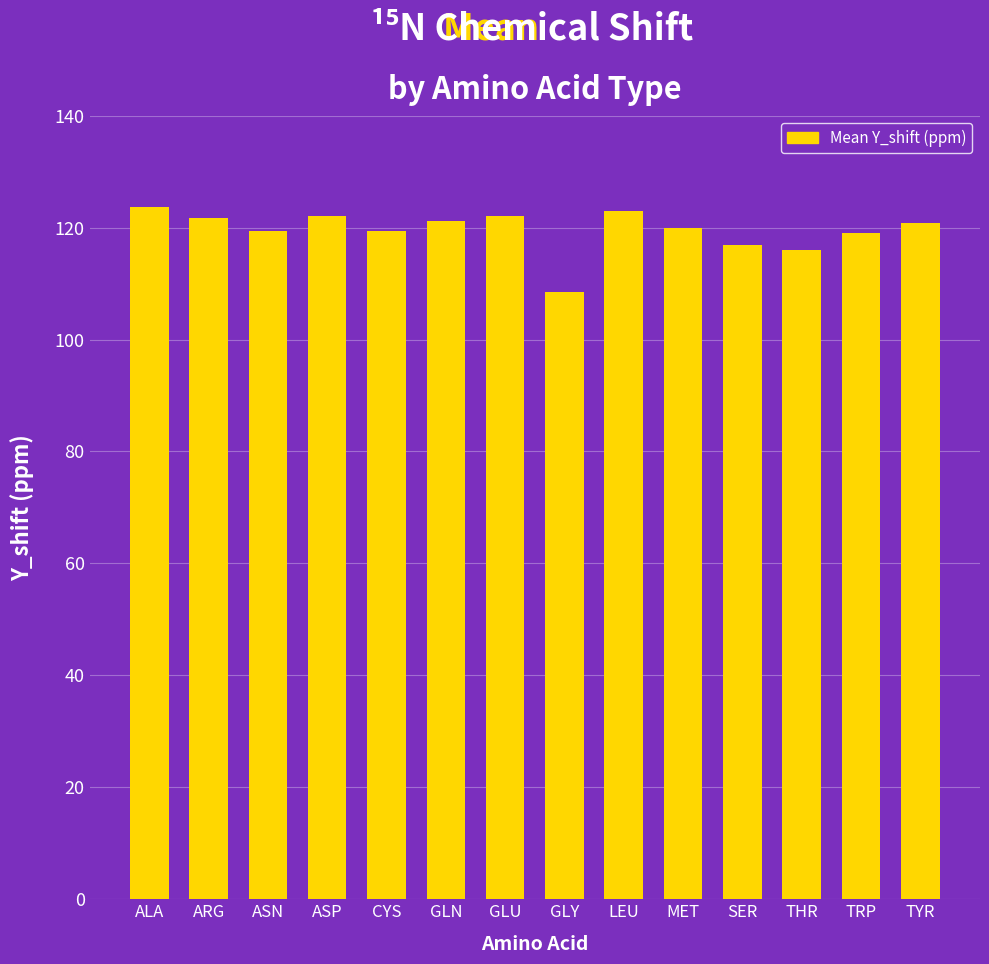

Between ASN and GLY, which is larger?

ASN